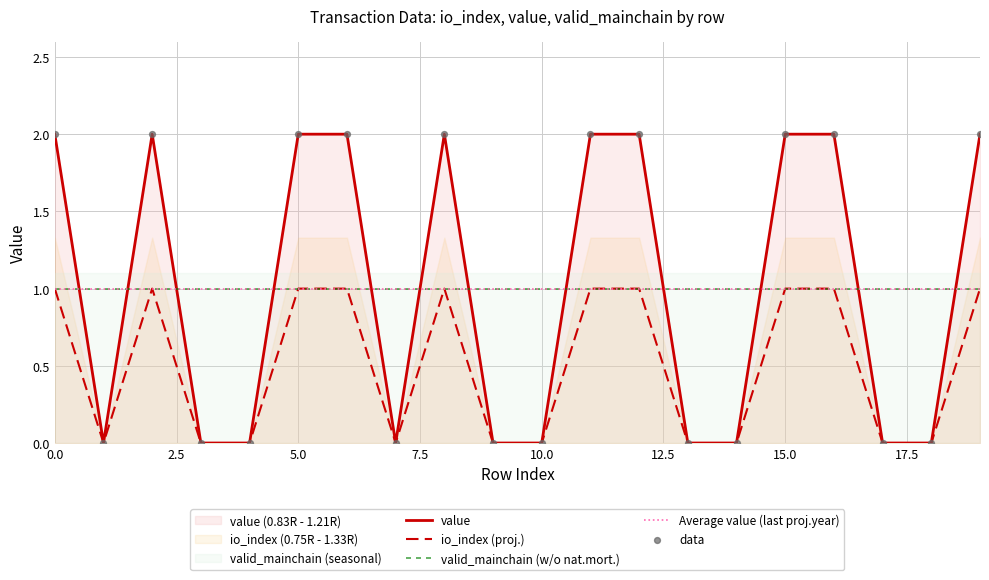

What is the lowest value of the valid_mainchain (w/o nat.mort.) series?

1.0